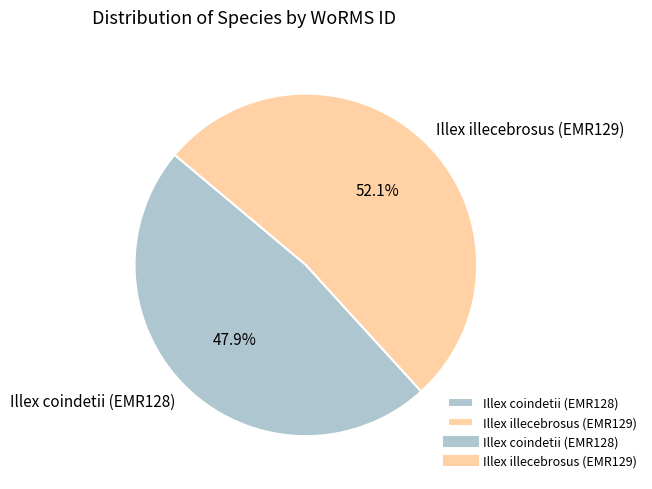

Count the number of slices in the pie.

2